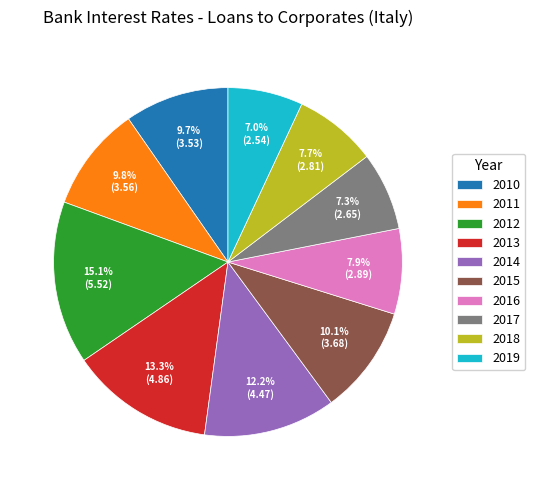

Is it true that 2010 is 10% of the pie?

True